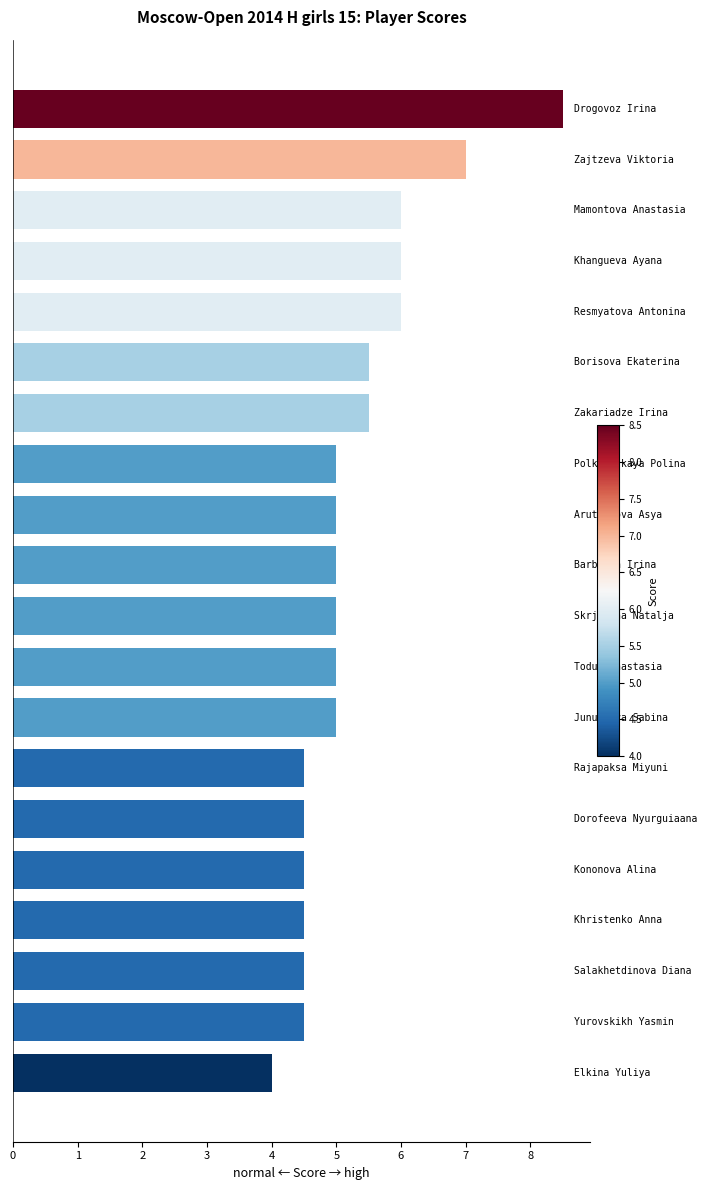

What is the average value?

5.3